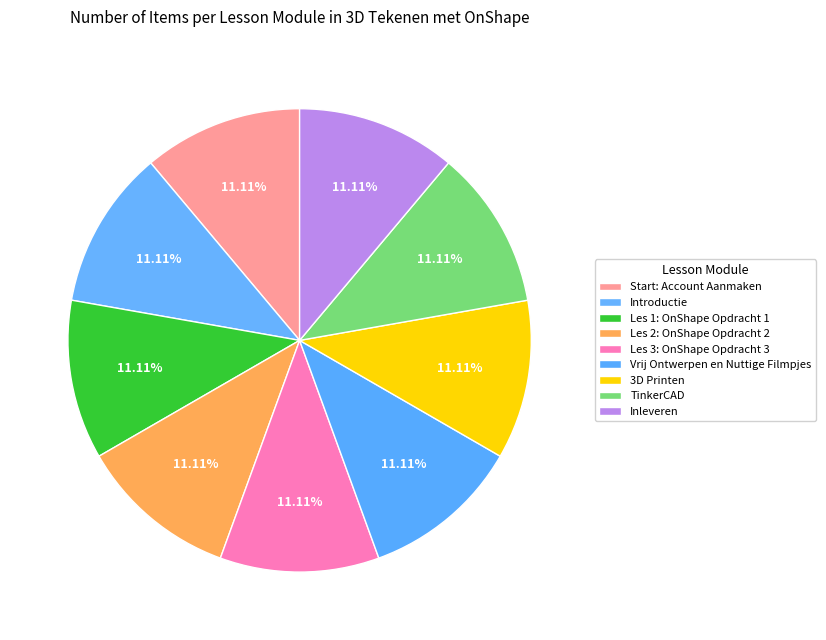

Which category has the smallest portion of the pie?

Start: Account Aanmaken